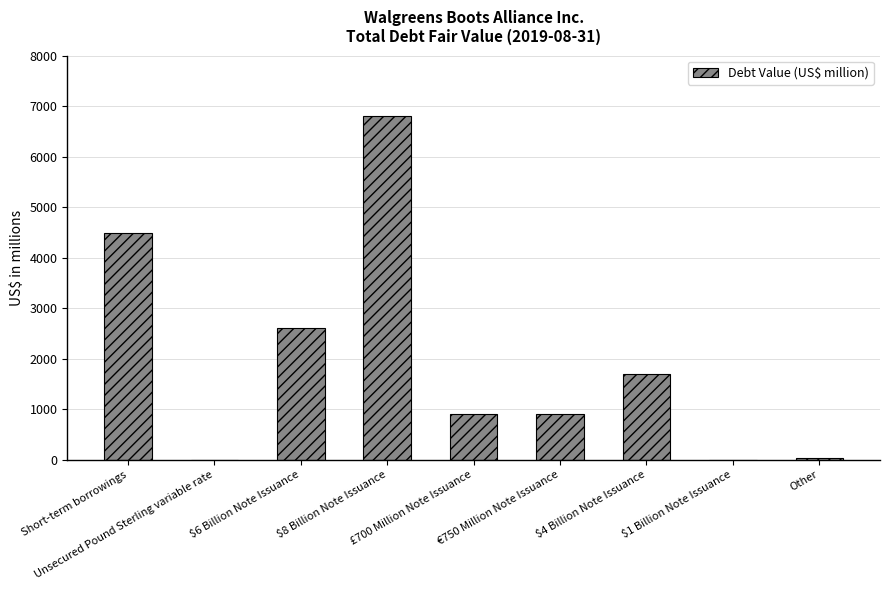

How many distinct data groups are displayed?

1